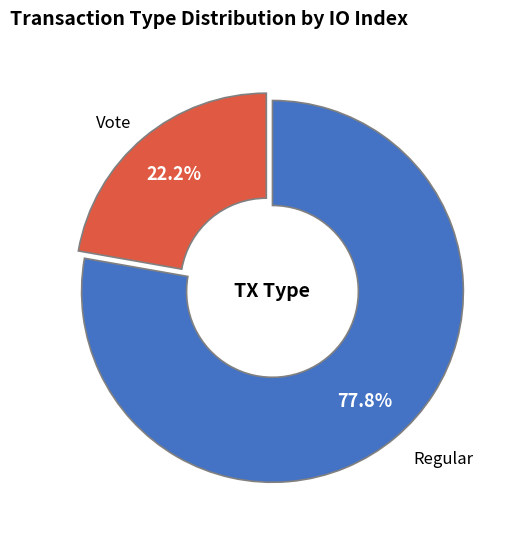

Rank the categories by value from lowest to highest.

Vote, Regular